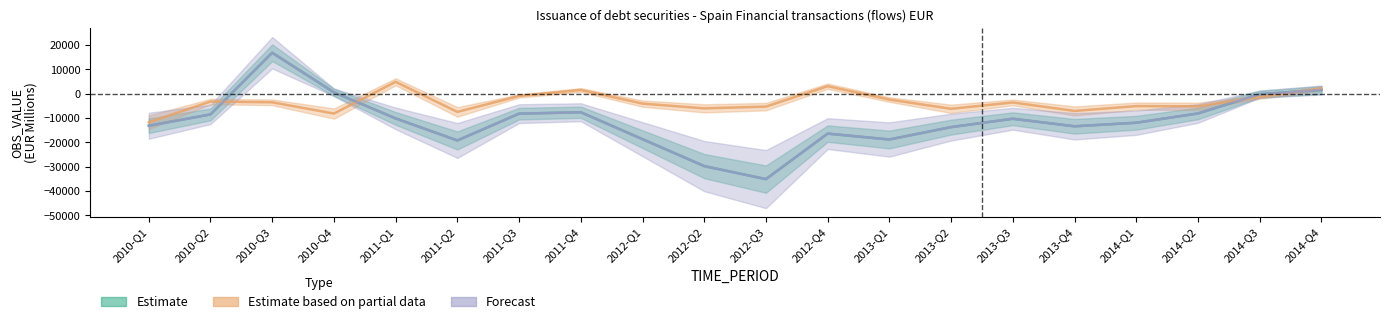

Rank the series by their maximum value, from highest to lowest.

Estimate, Forecast, Estimate based on partial data